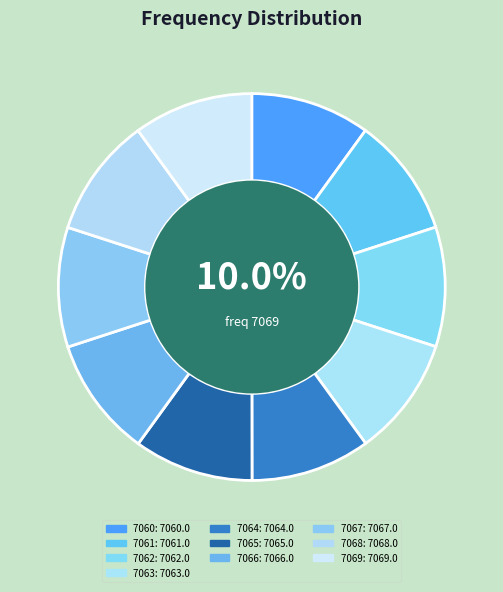

The 7061 slice represents 10% of the pie. True or false?

True